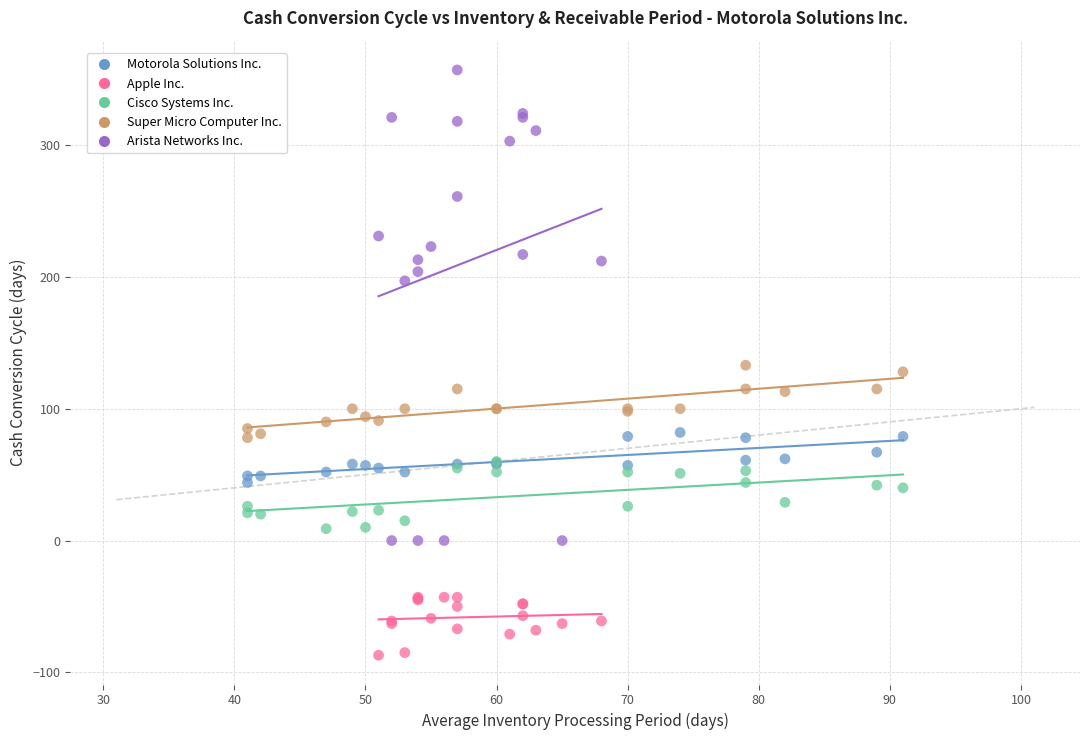

Which series has the widest spread of Y values?

Arista Networks Inc.